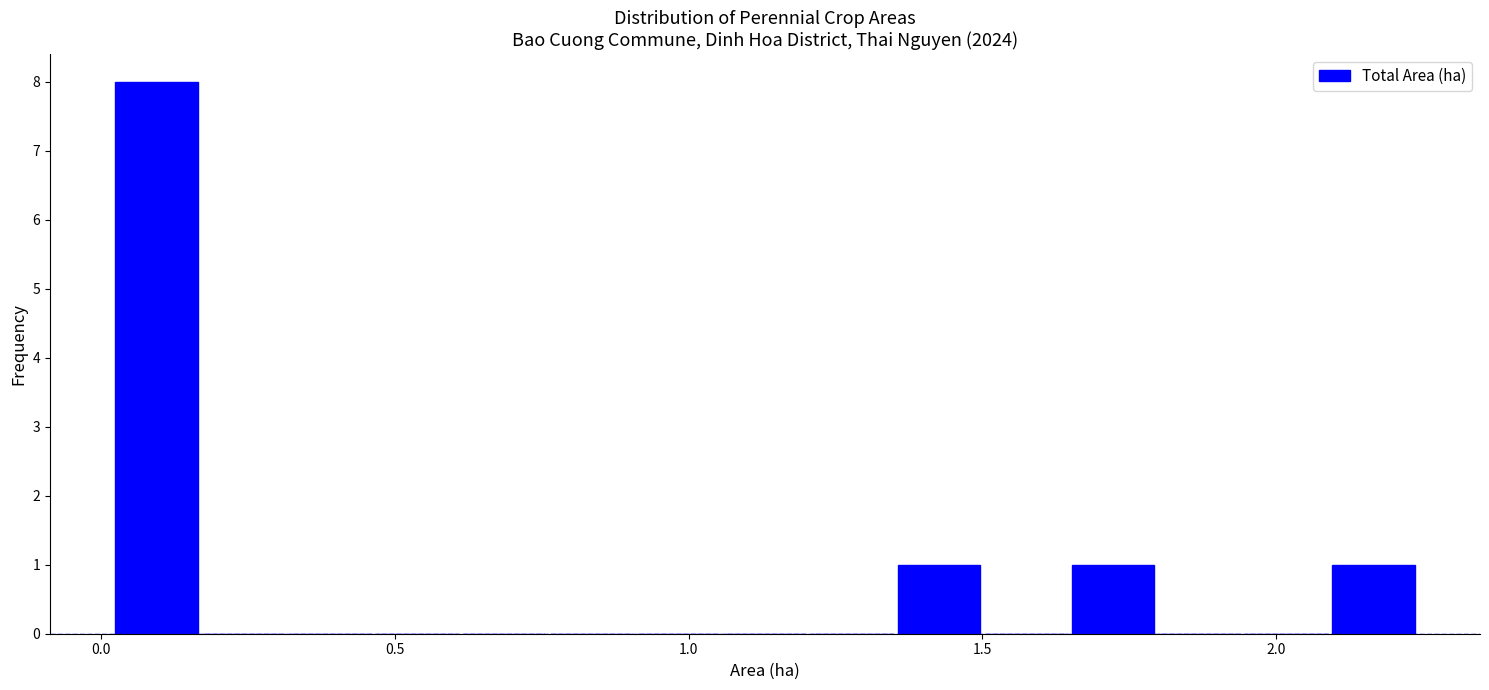

Read against the x-axis, roughly where is the centre of the tallest bar?

0.10